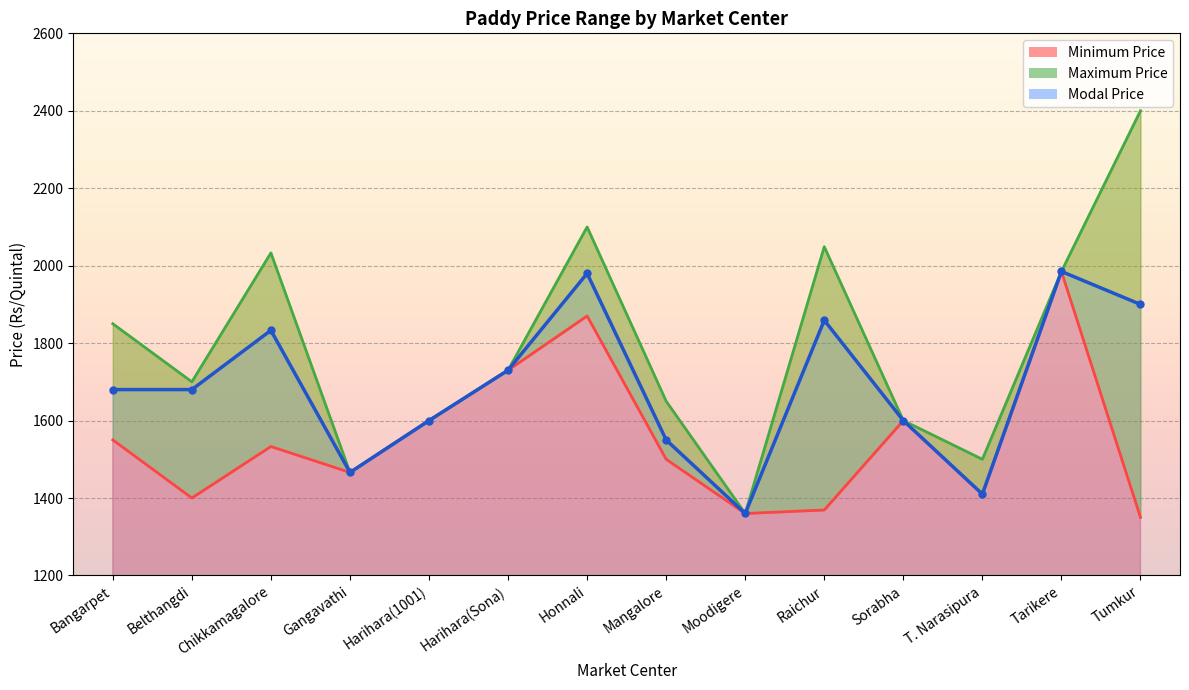

Is it true that Modal Price equals 1410 at T. Narasipura?

True